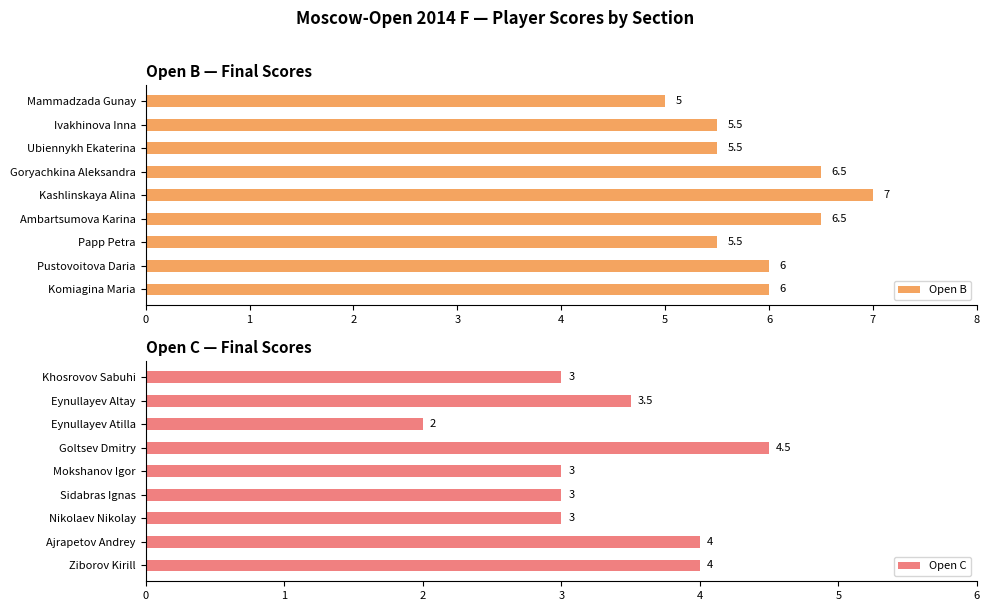

What is the difference between the second highest and second lowest values in the Open B series?

1.0